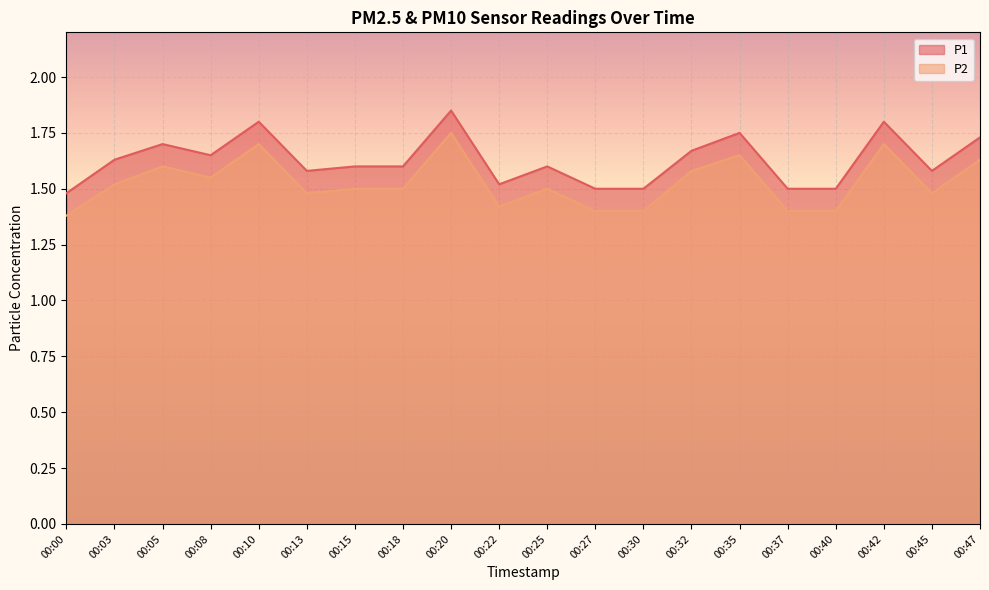

Is it true that P2 equals 1.8 at 00:20?

True